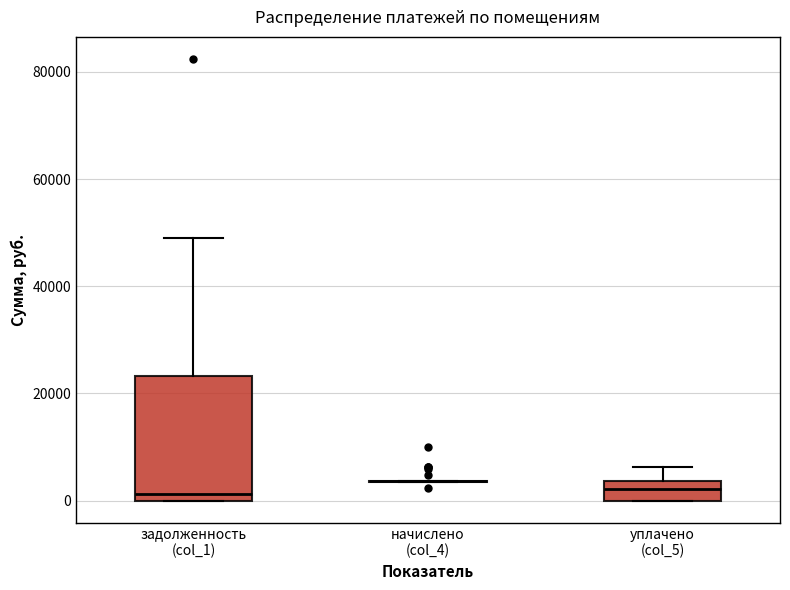

Comparing the boxes themselves (not the whiskers), which one is the tallest?

задолженность (col_1)